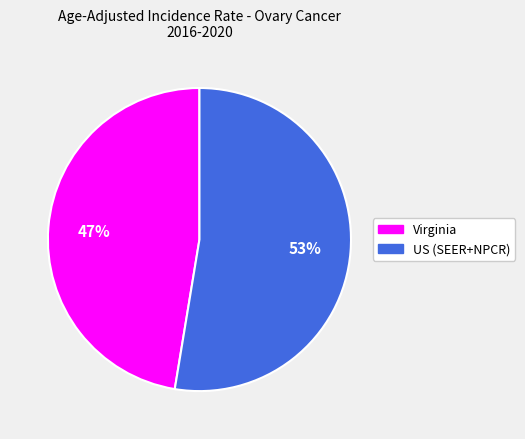

Rank the categories by value from lowest to highest.

Virginia, US (SEER+NPCR)